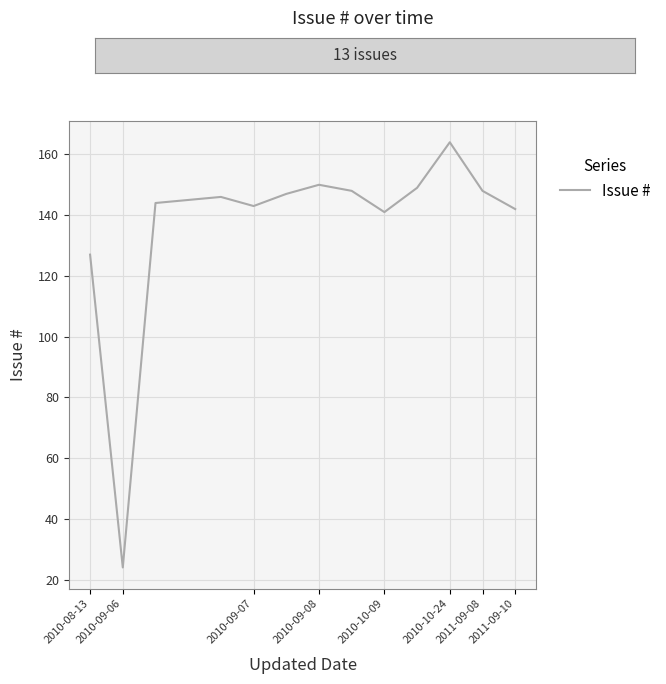

What is the minimum value shown in the chart?

24